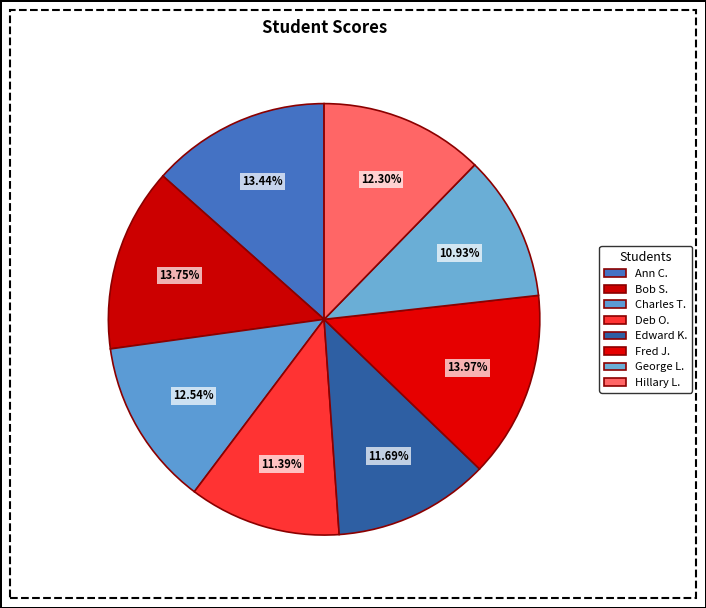

What is the smallest slice in the pie chart?

George L.